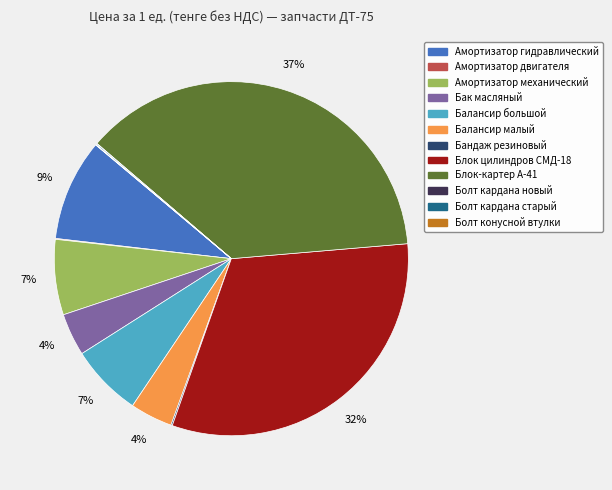

Does any single category account for the majority?

No